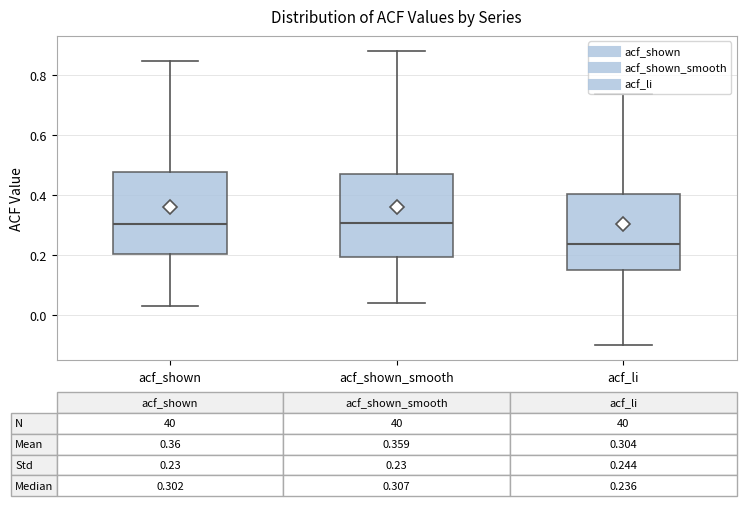

Which box has the lowest median line?

acf_li